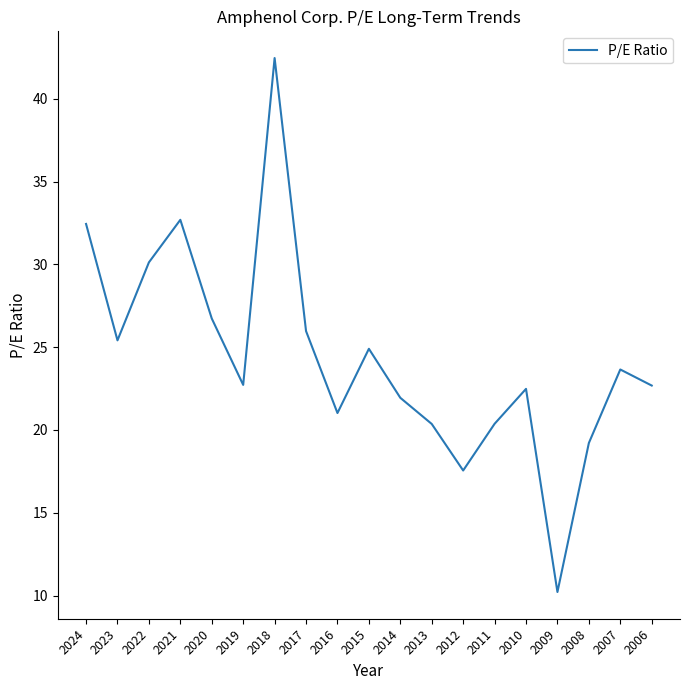

The chart shows a value of 17.6 at 2012. True or false?

True